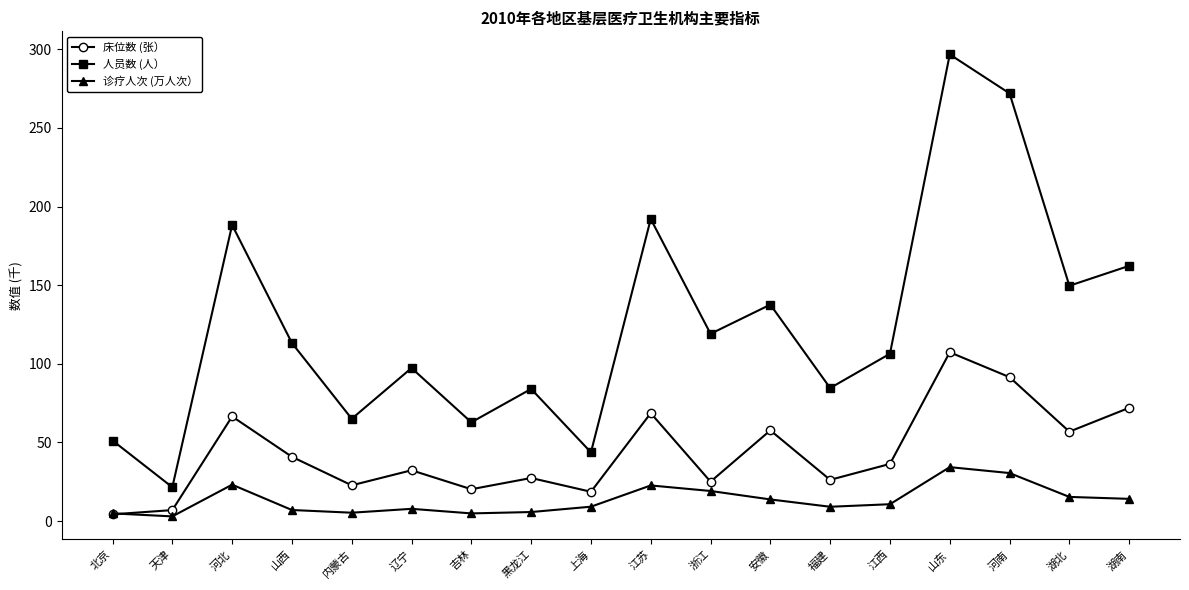

True or false: 人员数 (人） and 床位数 (张） cross at least once.

False